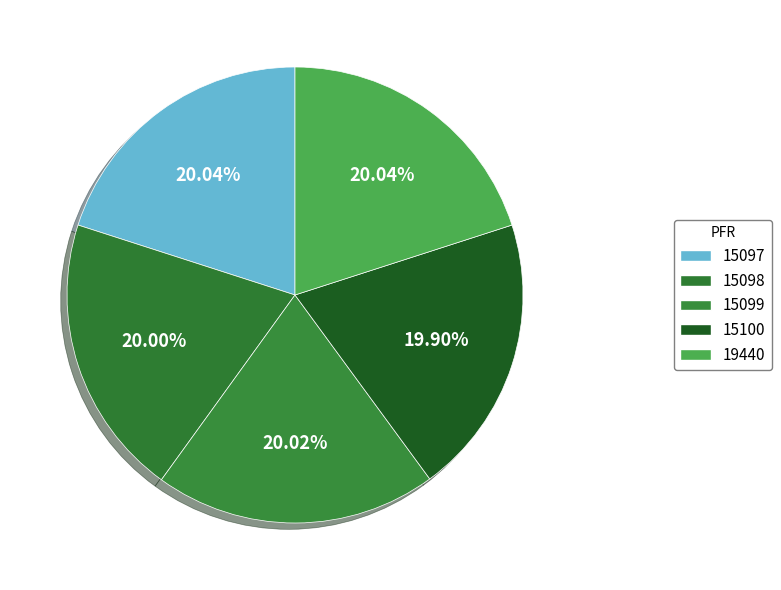

True or false: 19440 accounts for 30% of the total.

False